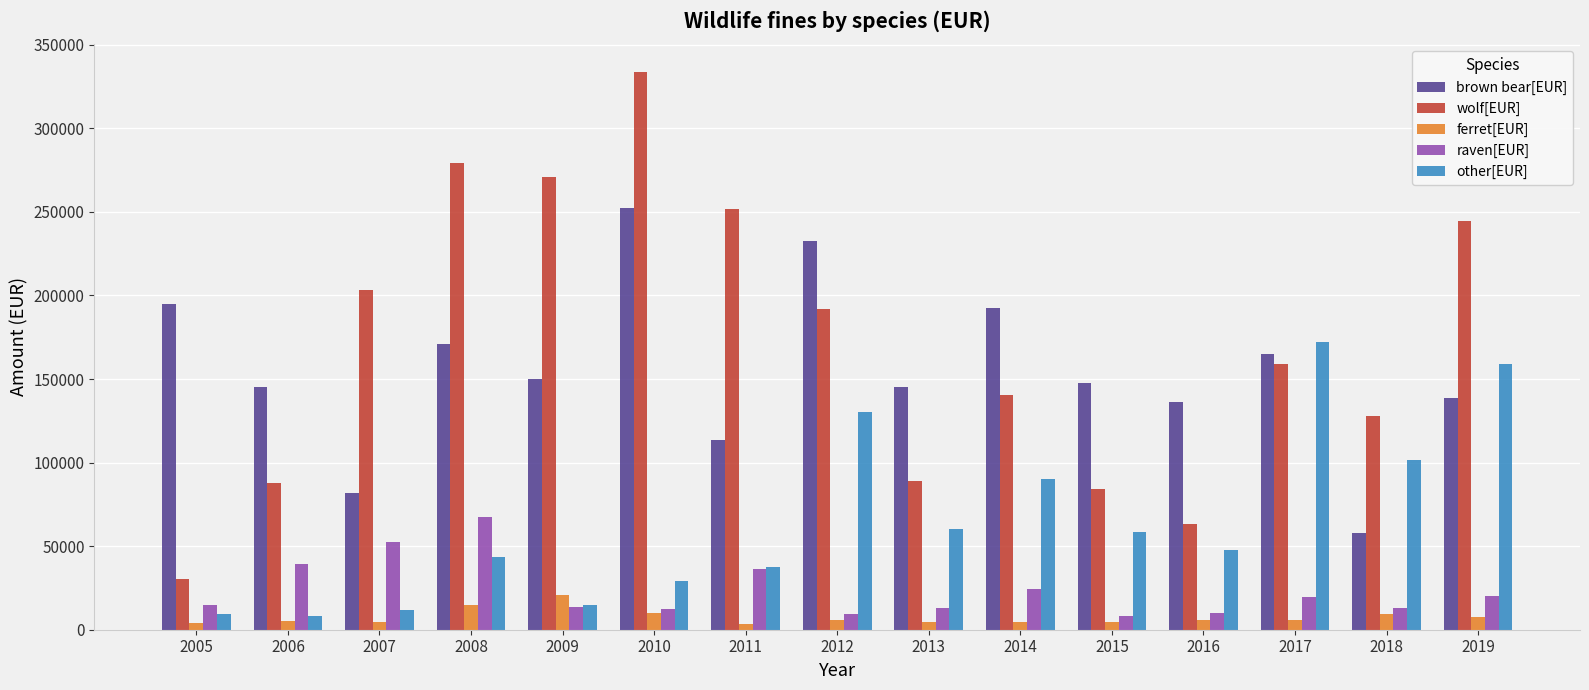

The brown bear[EUR] series shows 84772.1 at 2012. True or false?

False